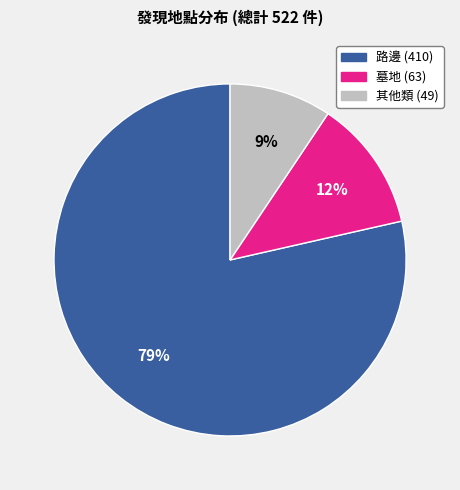

To the nearest percent, what is the average slice percentage?

33%